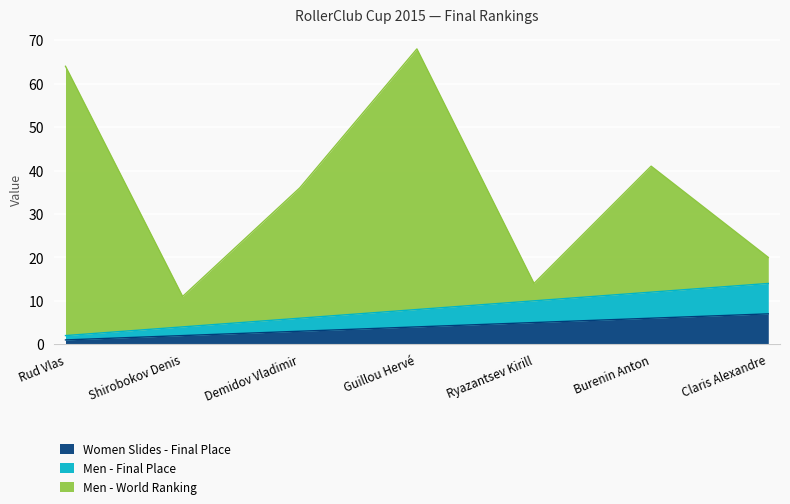

Which series has the largest range (max minus min)?

Men - World Ranking